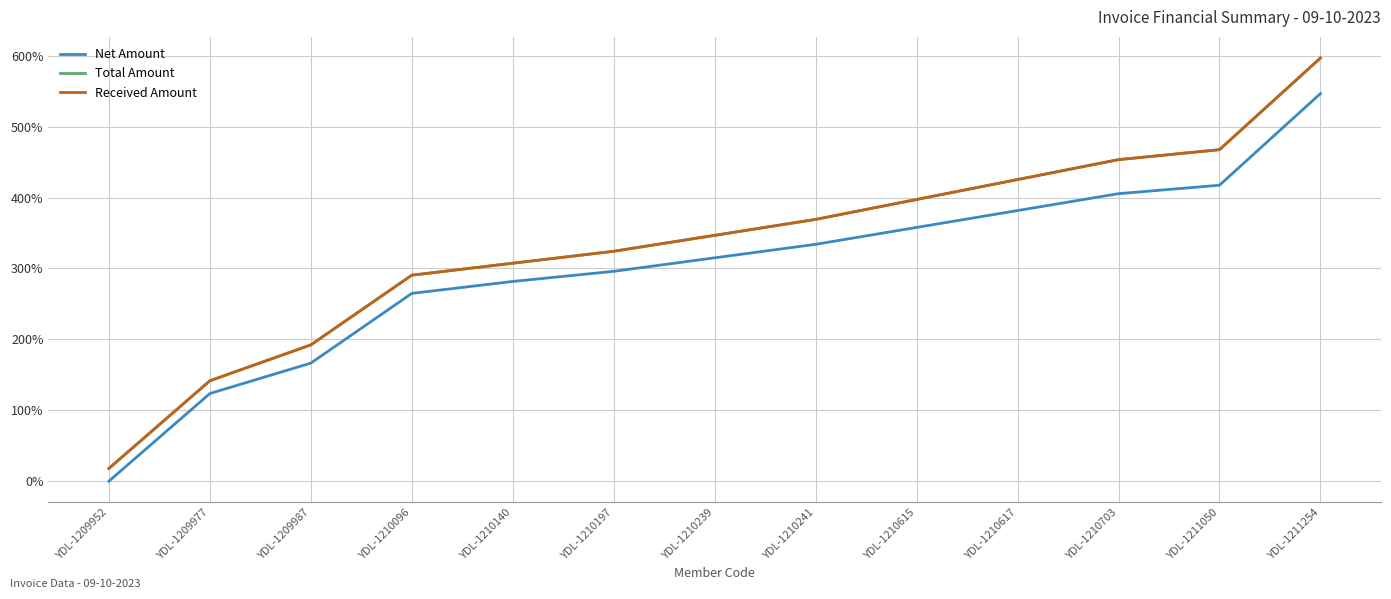

Is this an area chart (filled region under the line)?

No